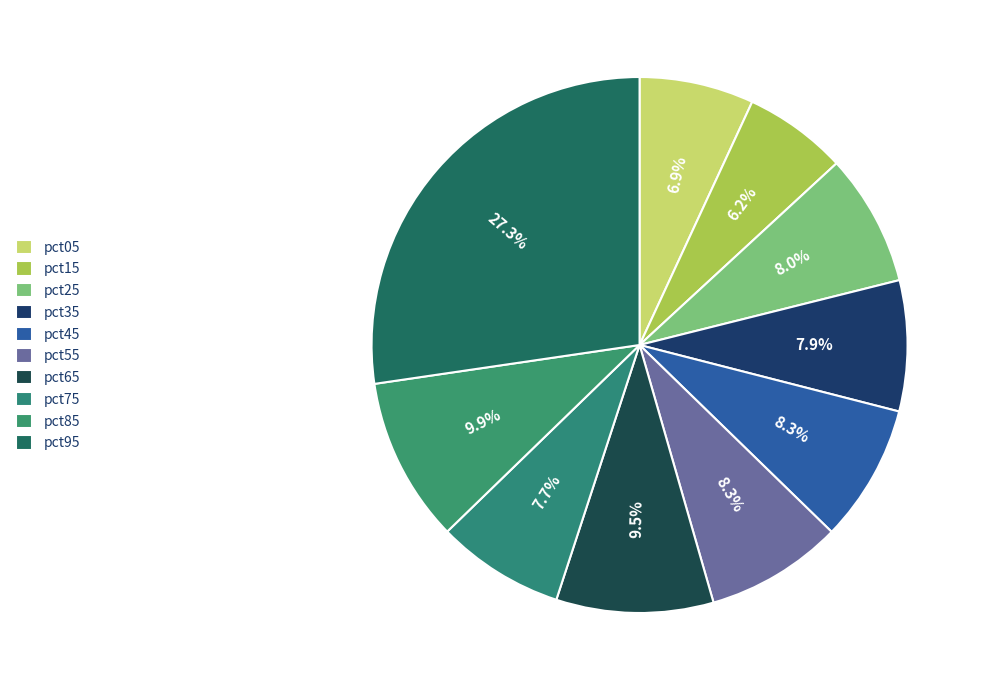

Is pct15 the majority of the pie?

No